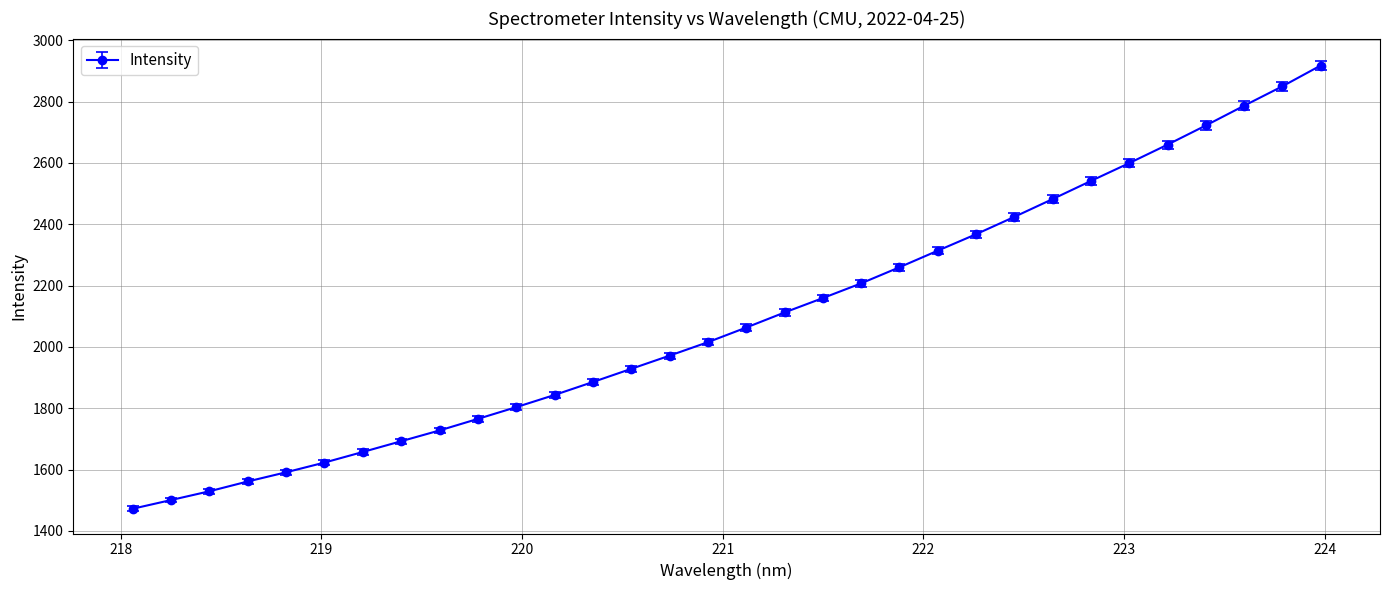

What is the minimum value shown in the chart?

1472.1